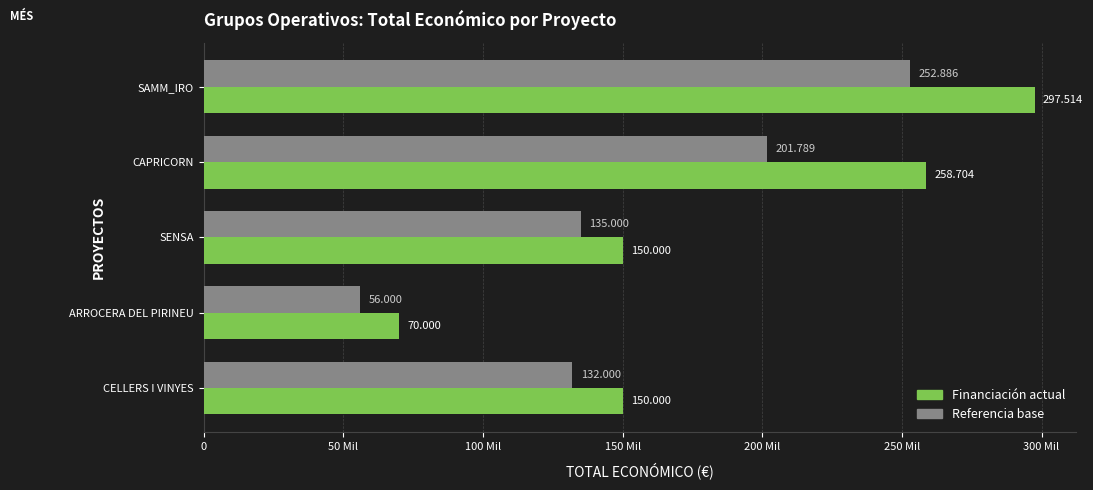

How many data points does each series have?

5